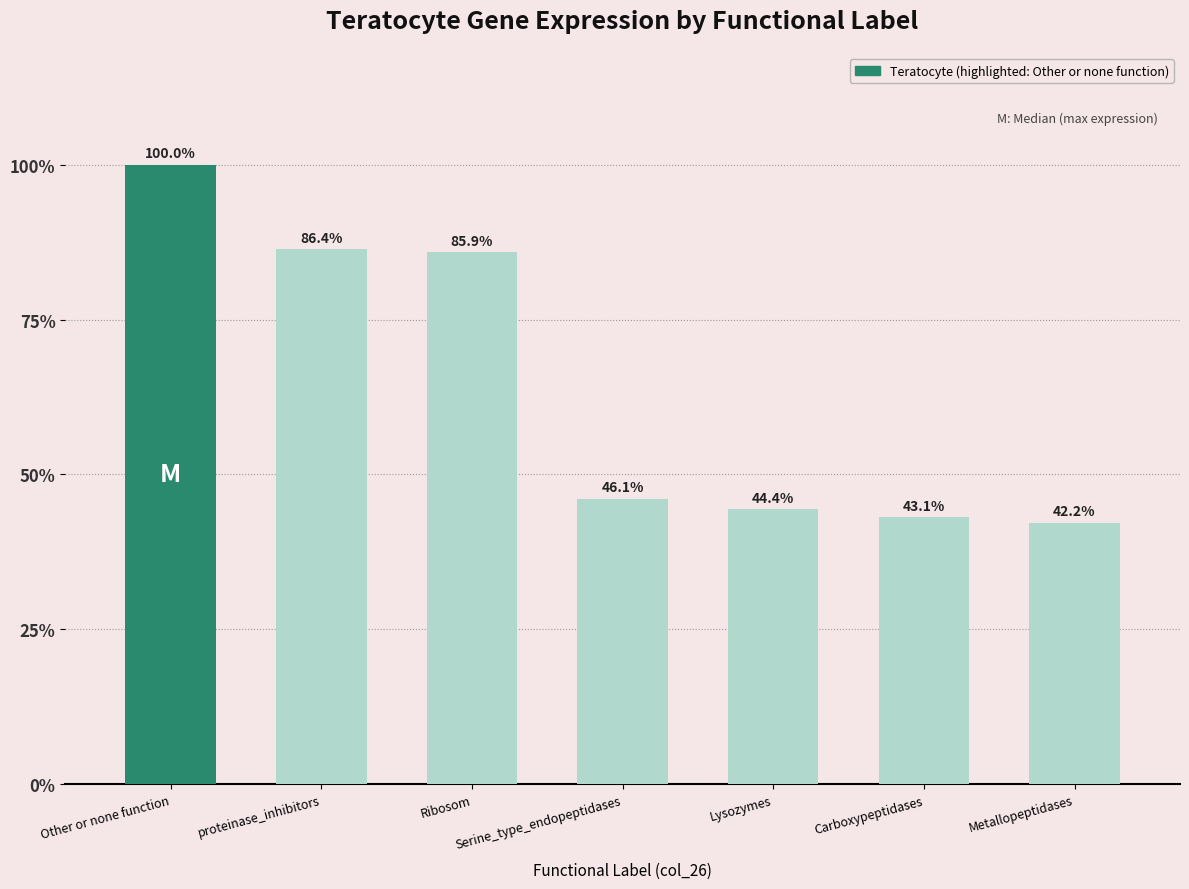

The chart shows a value of 28024.9 at Lysozymes. True or false?

False